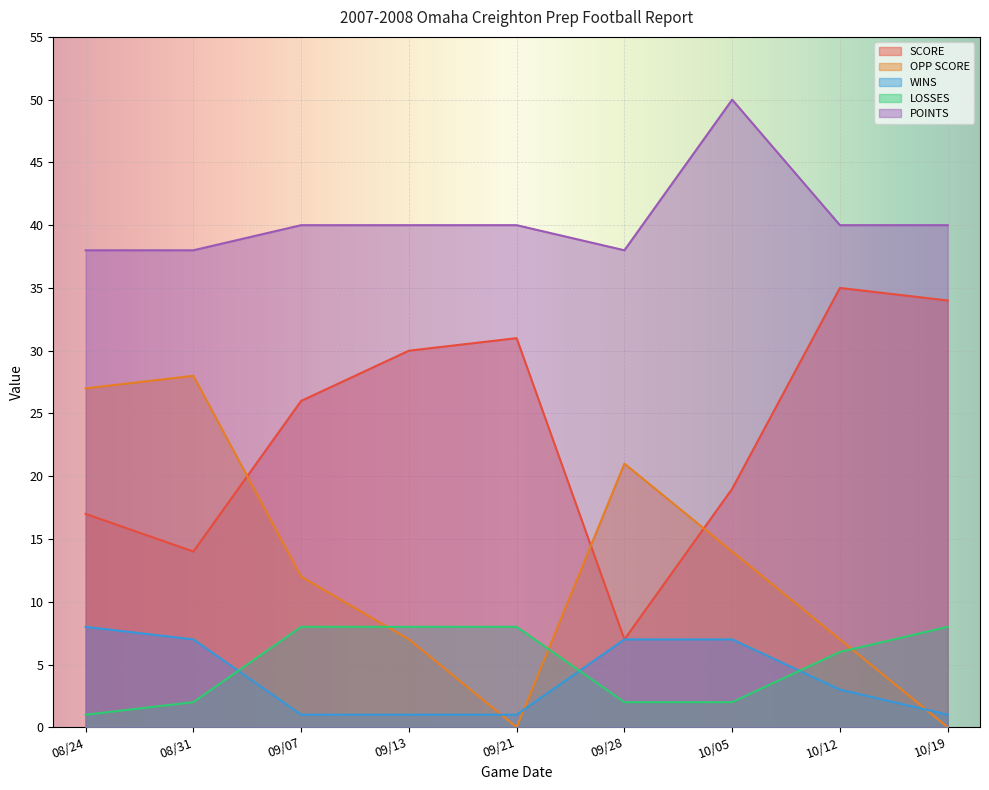

At which label is POINTS closest to 44?

09/07